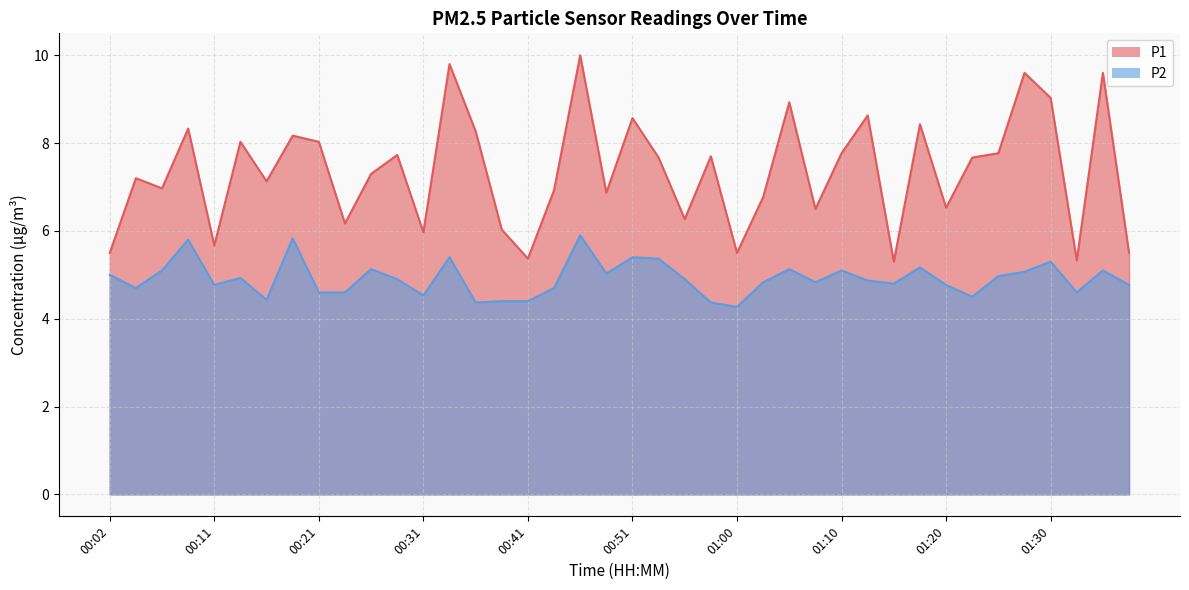

At which category is the sum across all series the highest?

00:46